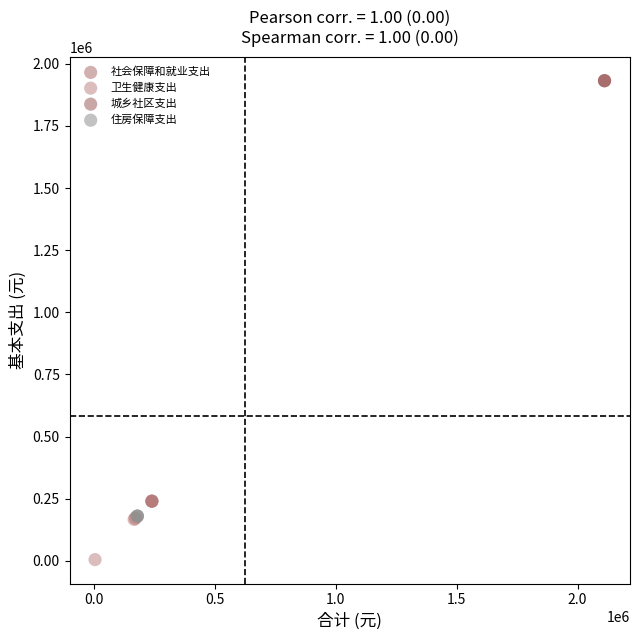

Which series contains the highest Y value?

城乡社区支出